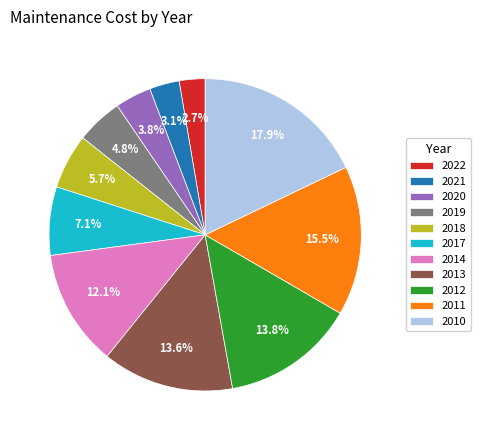

Does 2018 represent more than half of the total?

No